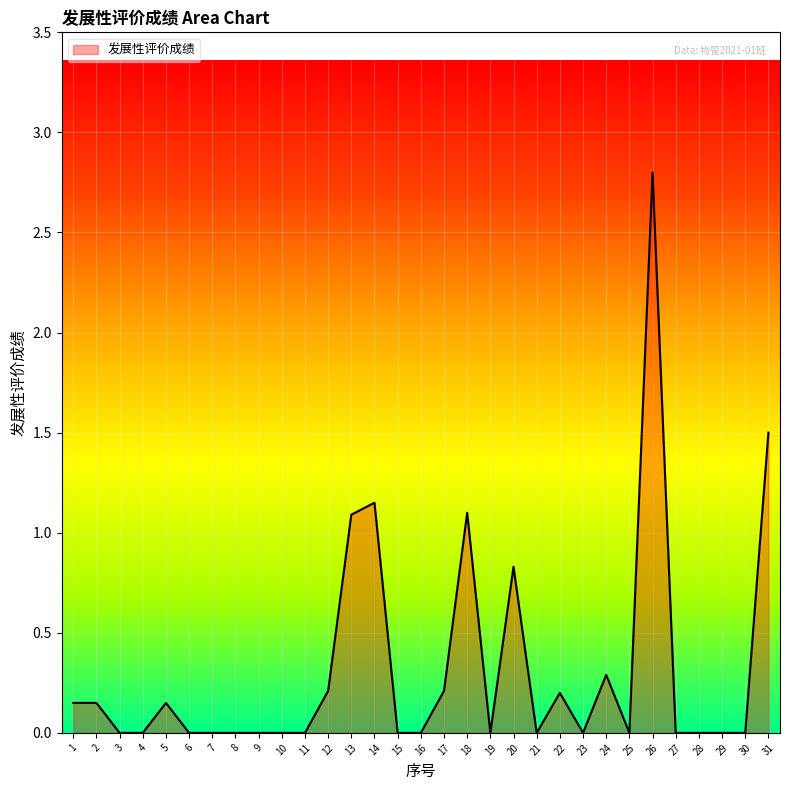

At which category does the chart reach its peak across all series?

26